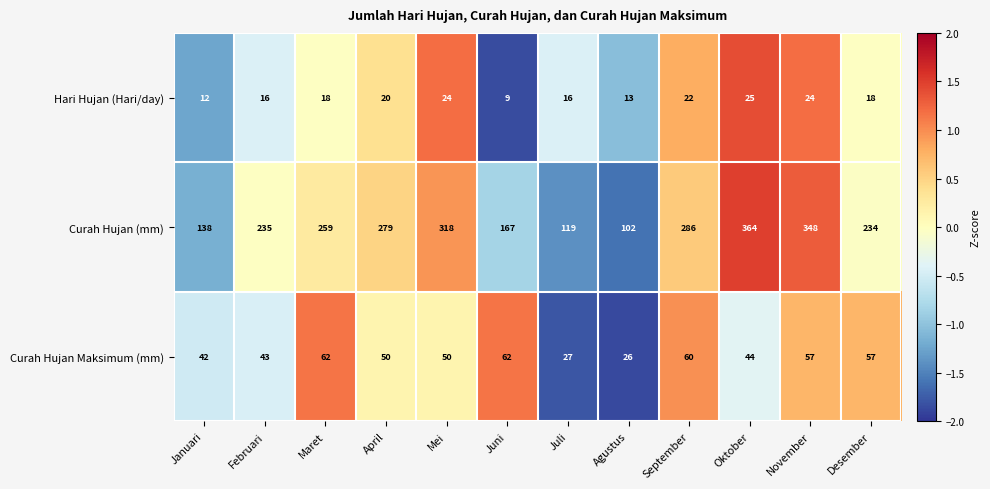

List the series in order of their peak value, lowest first.

Hari Hujan (Hari/day), Curah Hujan Maksimum (mm), Curah Hujan (mm)